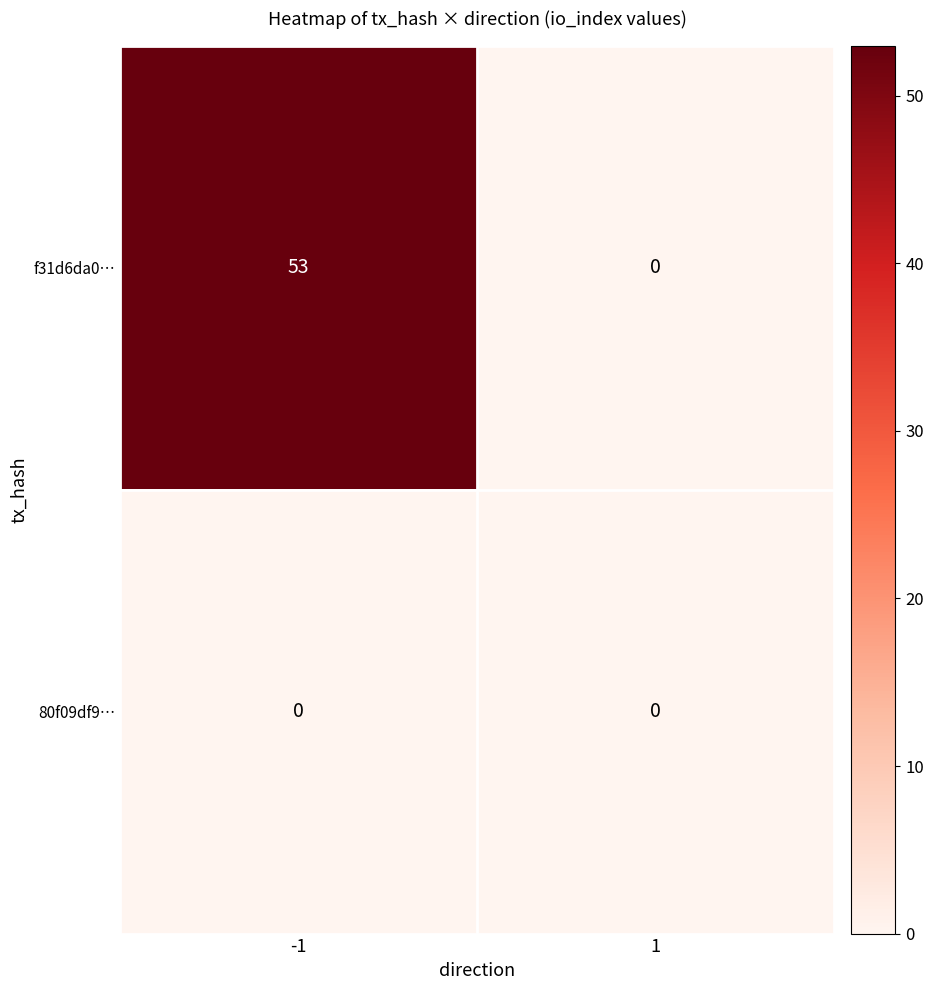

What is the difference between the highest and lowest values at -1?

53